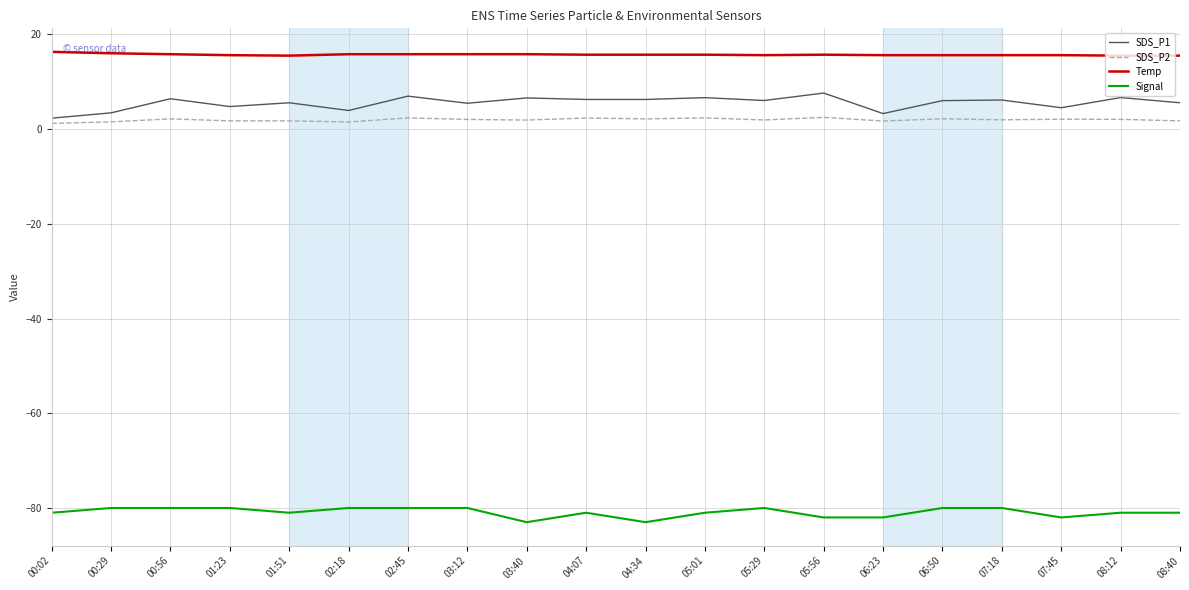

Does the chart have visible grid lines?

Yes